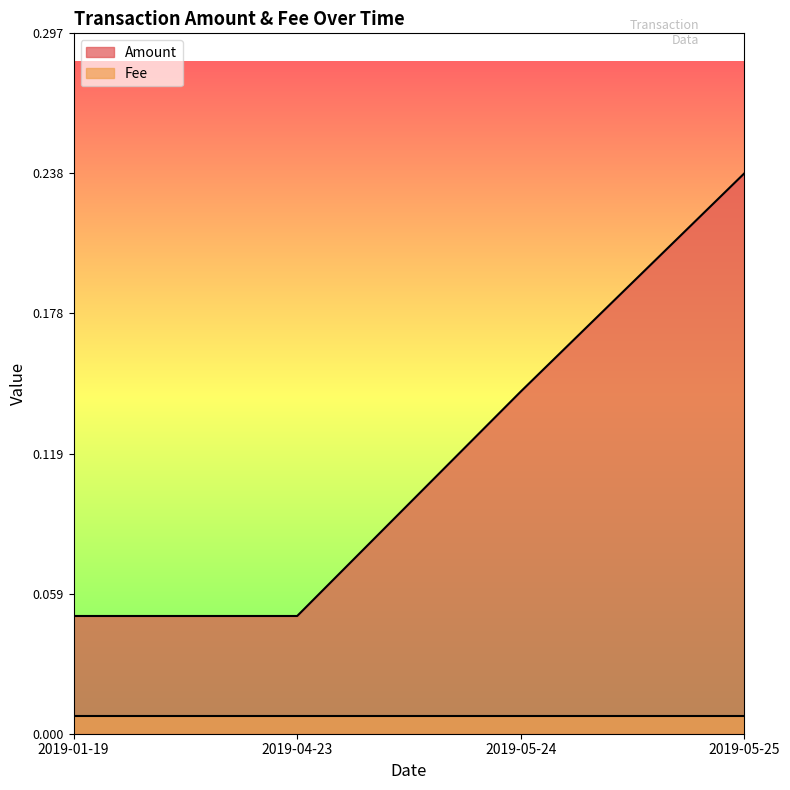

What is the change in value from 2019-01-19 to 2019-05-24?

+0.1